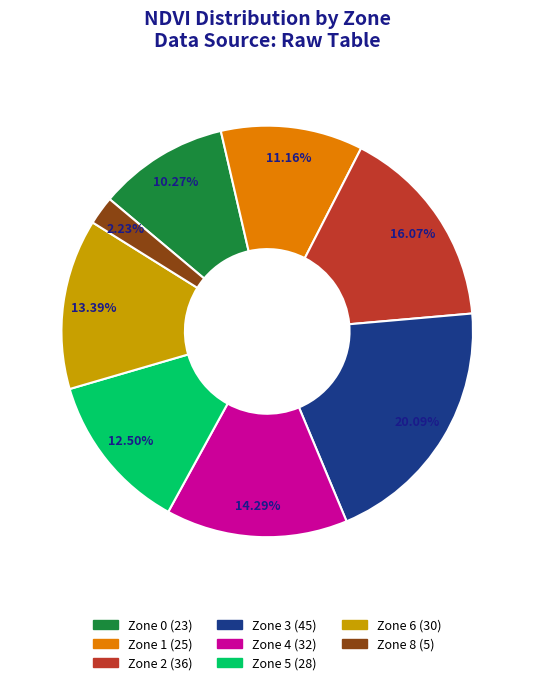

Which category has the biggest portion of the pie?

Zone 3